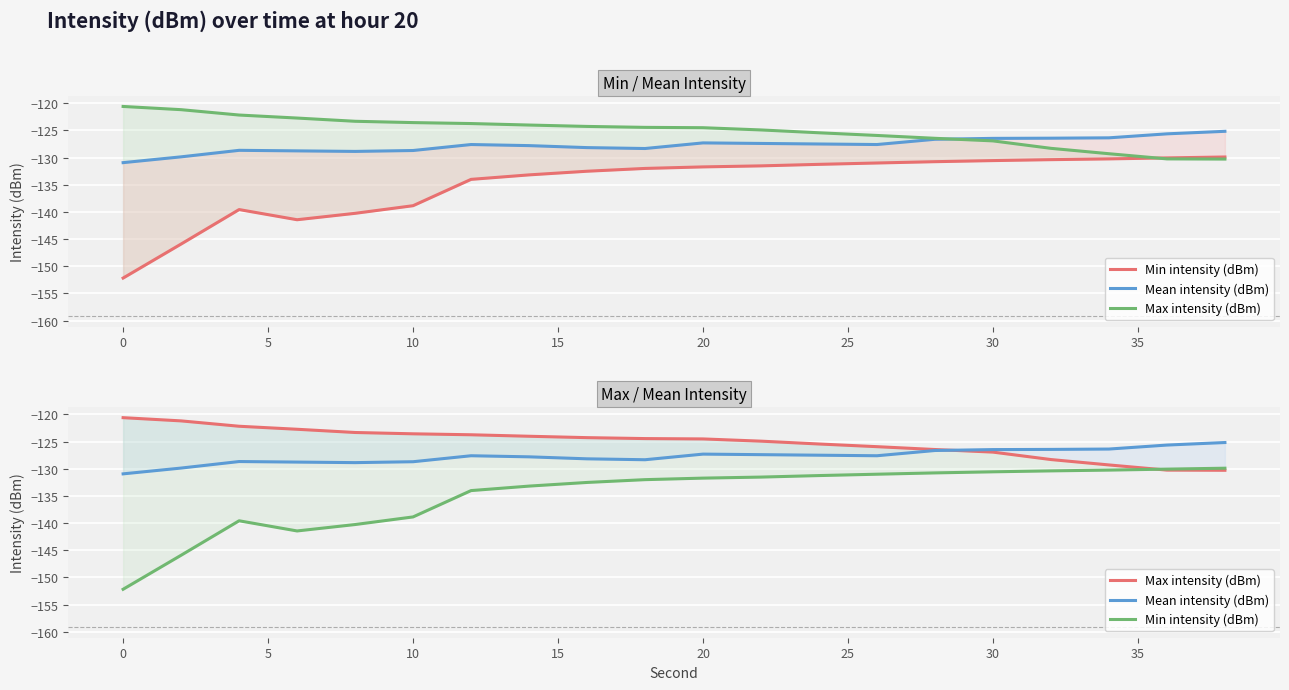

How many data points in Max intensity (dBm) are above -124?

7